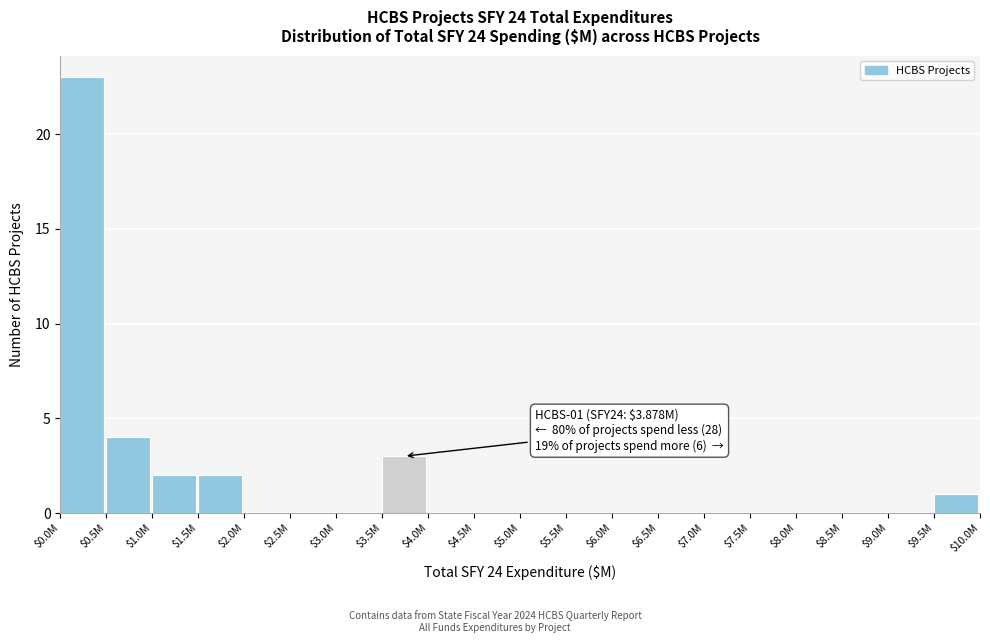

At which label is the value closest to 11?

$0.5M